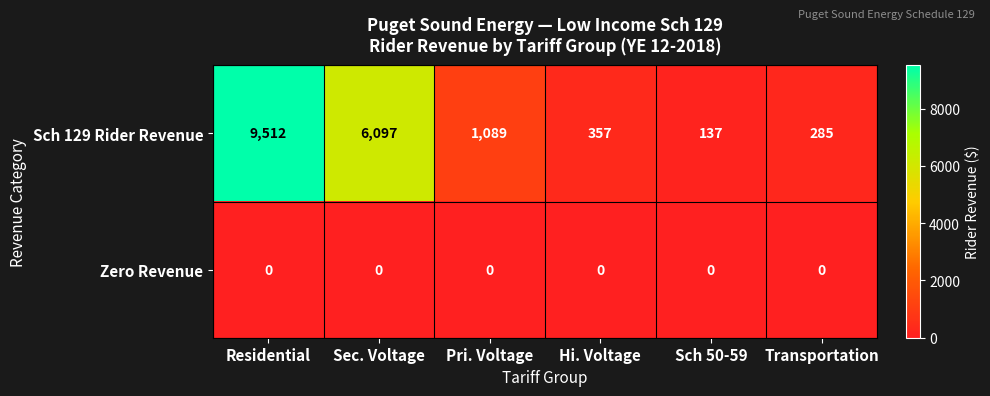

Which series has the widest spread of values?

Sch 129 Rider Revenue